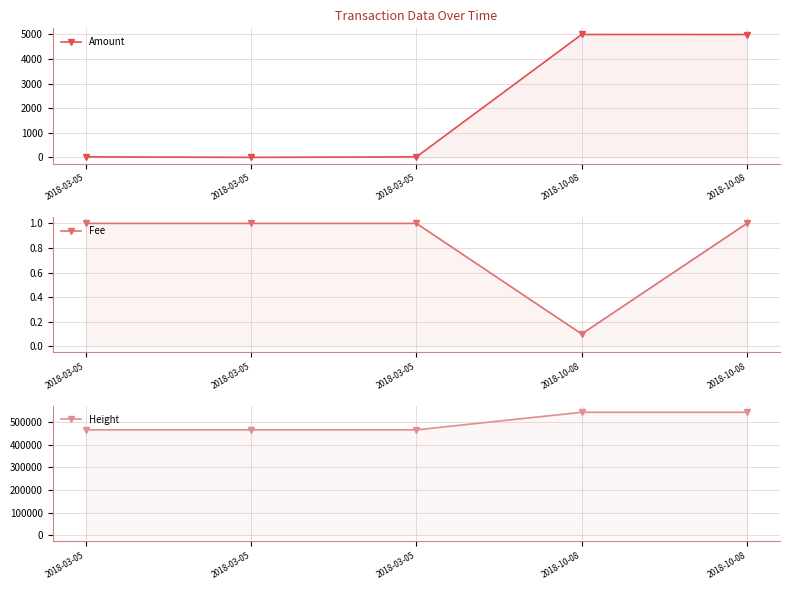

How many categories are shown in the chart?

5